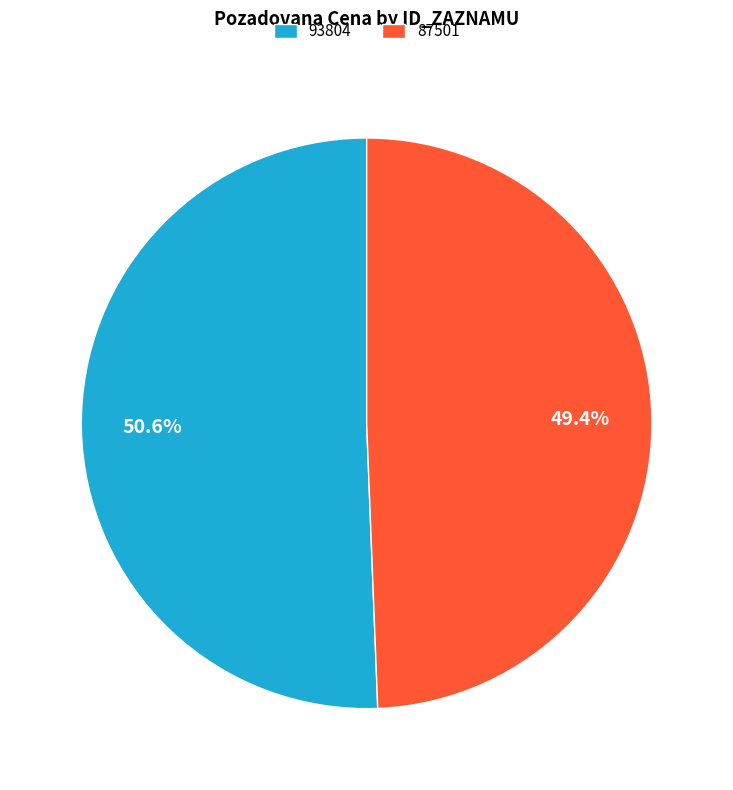

Is it true that 93804 is 51% of the pie?

True